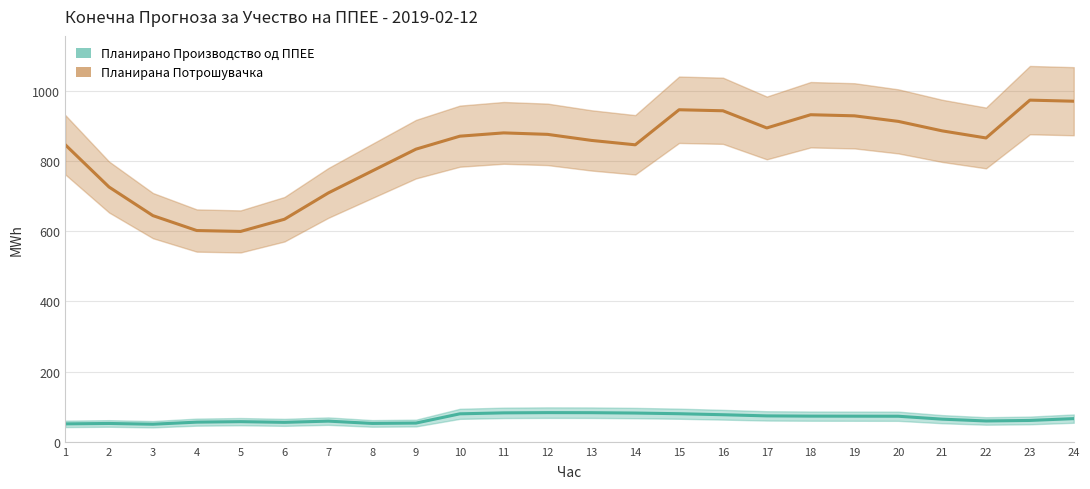

Where is Планирана Потрошувачка nearest to the value 786?

8